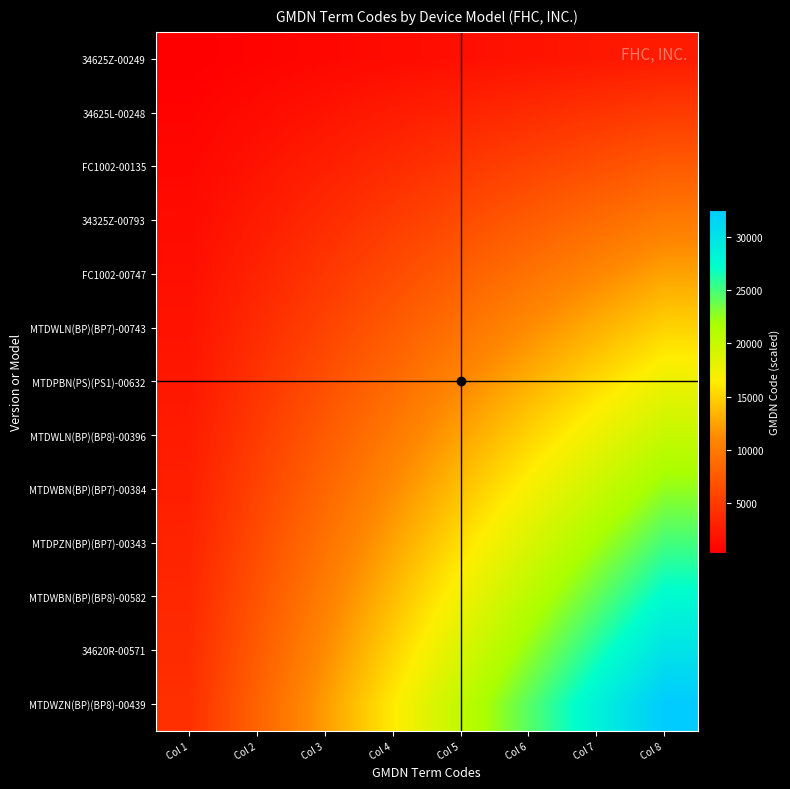

What is the difference between the highest and lowest values at Col 3?

11269.4